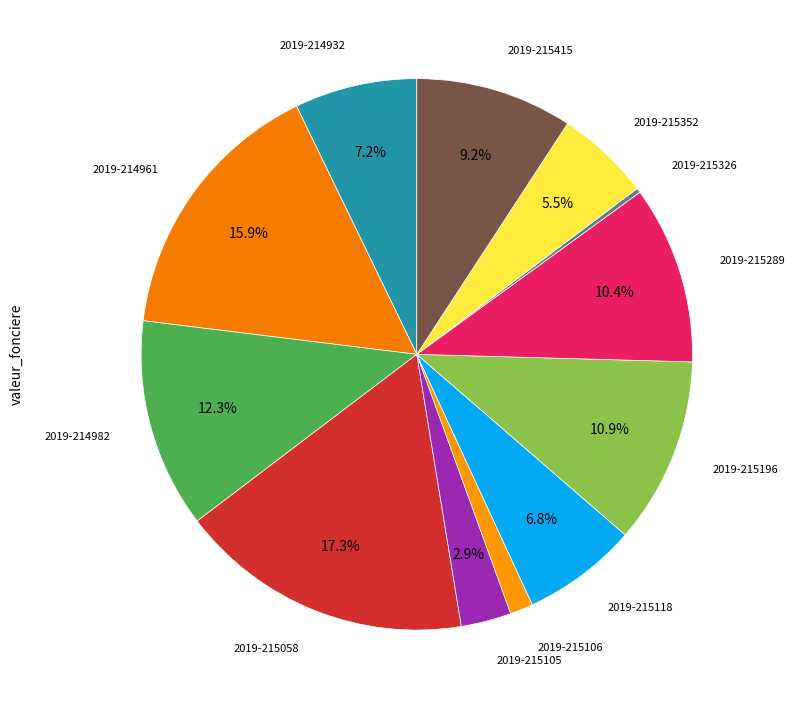

To the nearest percent, what is the average slice percentage?

8%